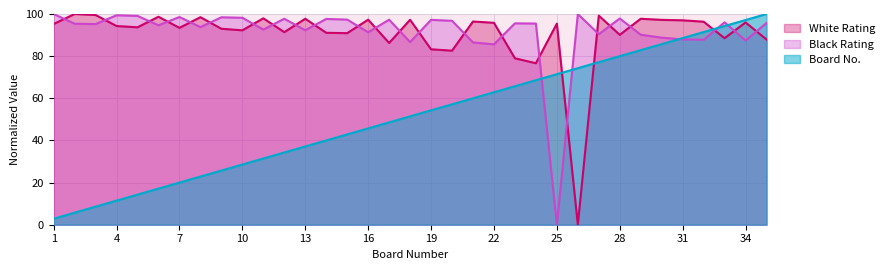

What is the sum of the White Rating values at 19 and 3?

182.8